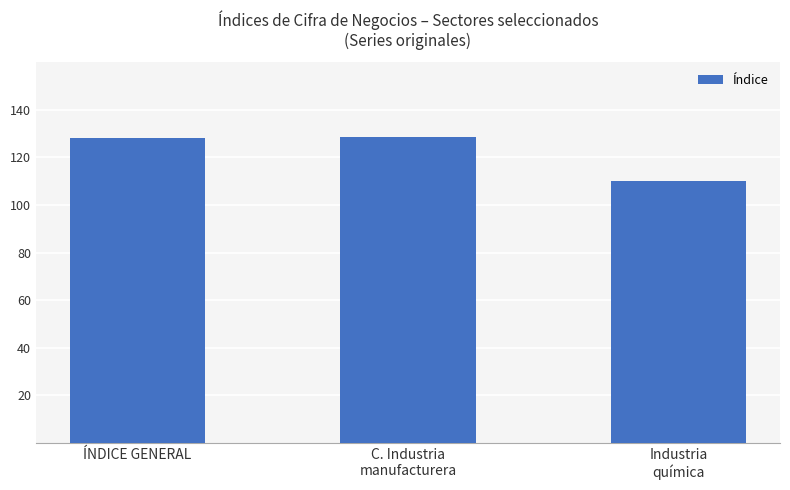

What is the label of the 1st bar from the left?

ÍNDICE GENERAL